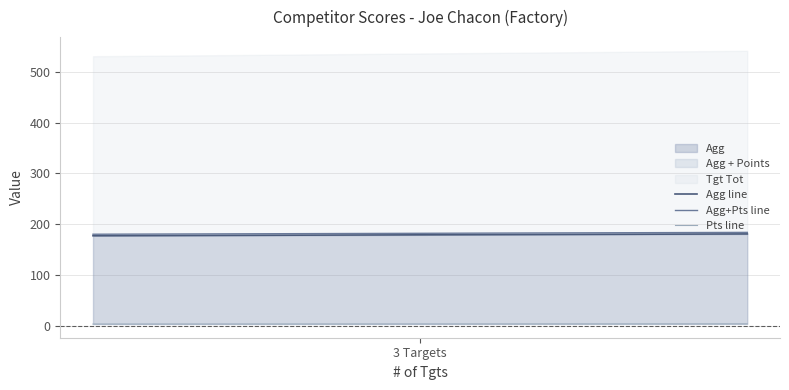

True or false: Agg line has a value of 82.3 at 3 Targets.

False